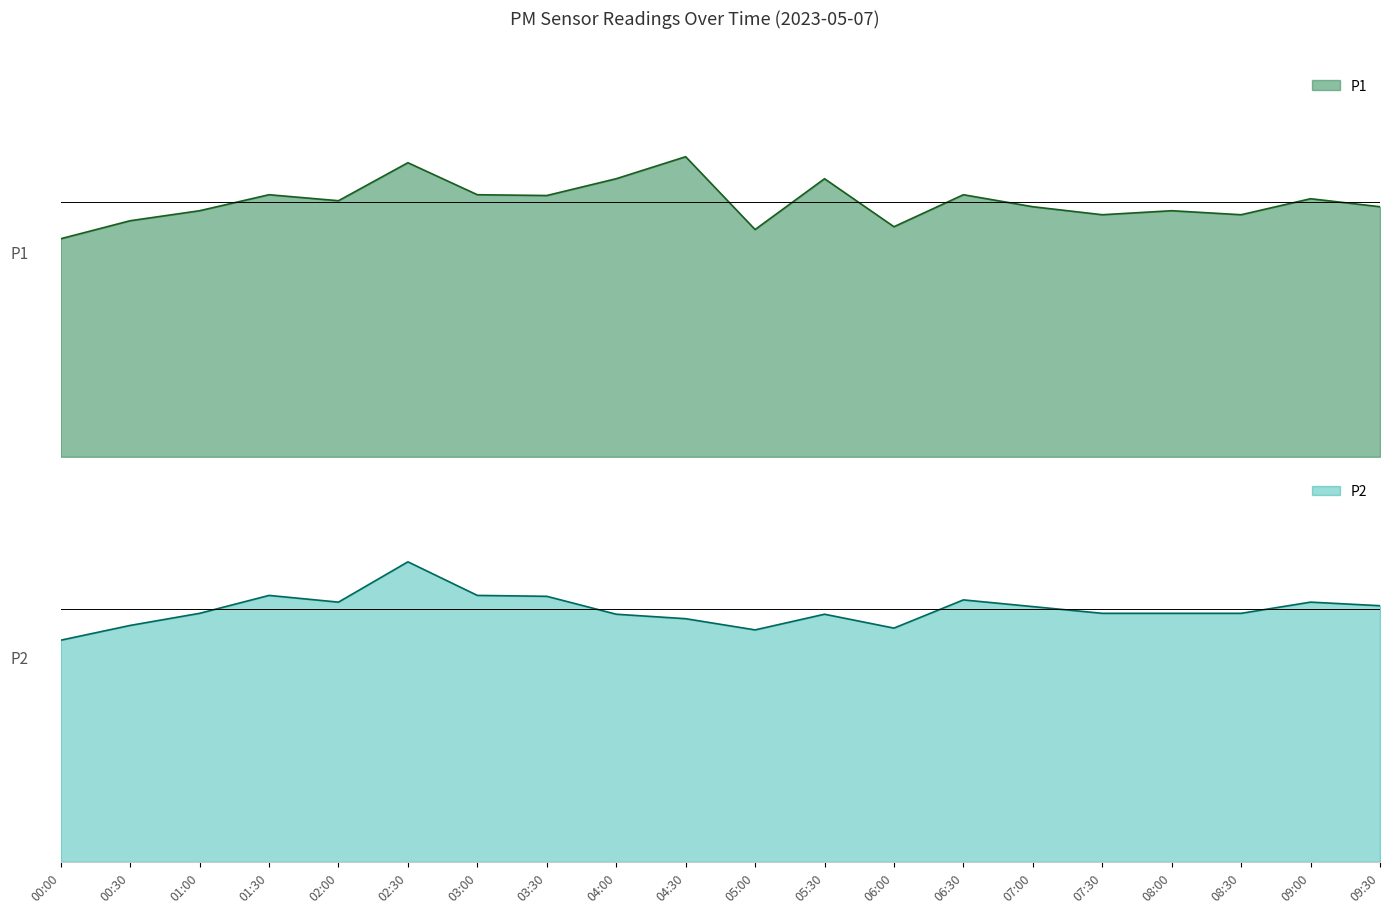

True or false: P1 and P2 cross at least once.

False